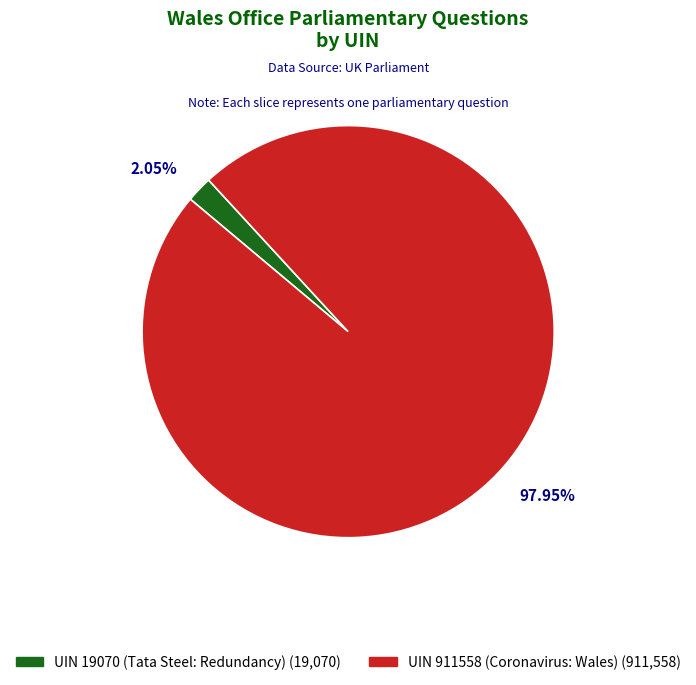

Combined, what portion of the pie is UIN 911558 (Coronavirus: Wales) and UIN 19070 (Tata Steel: Redundancy)?

100.0%